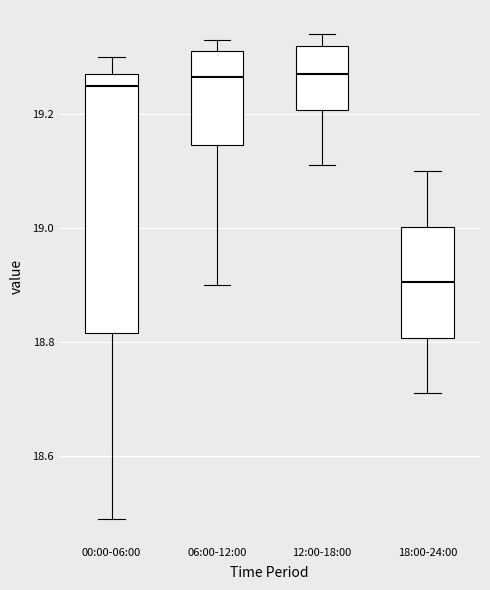

Reading left to right, transcribe this box plot: for each box, give where its median line is, the range the box spans, and where its two whiskers end, as read against the y-axis. The values are not printed on the chart, so give them approximately, as read against the axis.

00:00-06:00: median 19.26, box 18.82 to 19.28, whiskers 18.50 to 19.30
06:00-12:00: median 19.26, box 19.14 to 19.32, whiskers 18.90 to 19.34
12:00-18:00: median 19.28, box 19.20 to 19.32, whiskers 19.12 to 19.34
18:00-24:00: median 18.90, box 18.80 to 19.00, whiskers 18.72 to 19.10